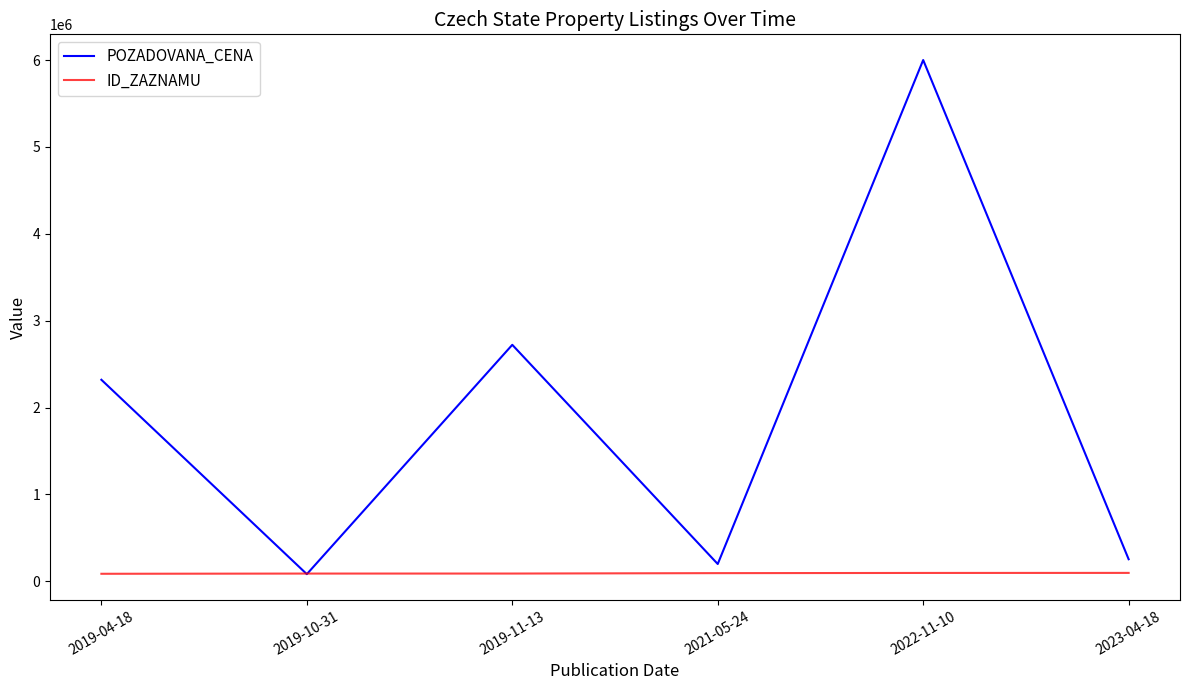

Which series has the largest range (max minus min)?

POZADOVANA_CENA